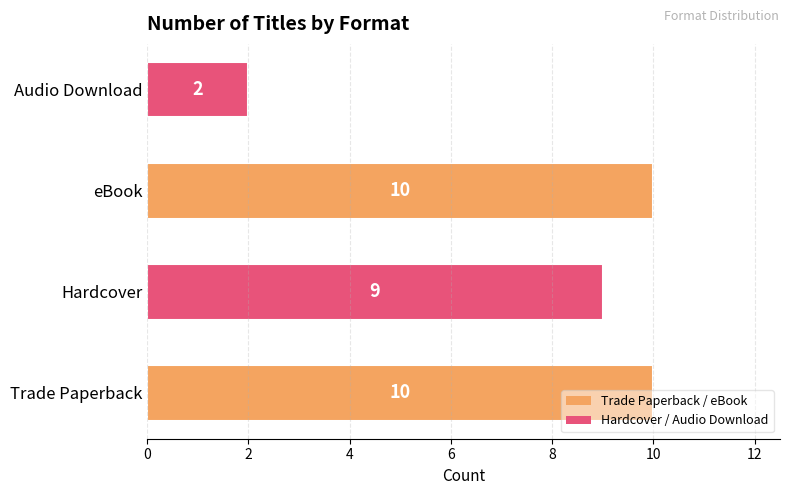

What is the difference between the maximum and minimum values?

8